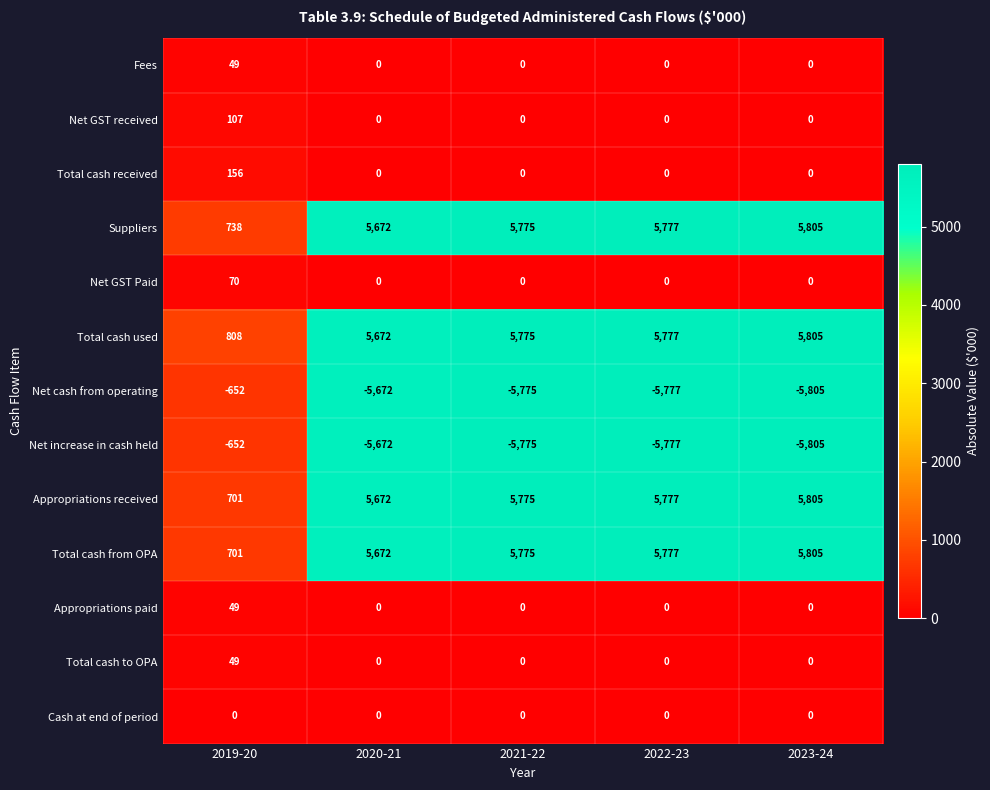

What value does the Net increase in cash held series have at 2019-20, to the nearest 100?

-700